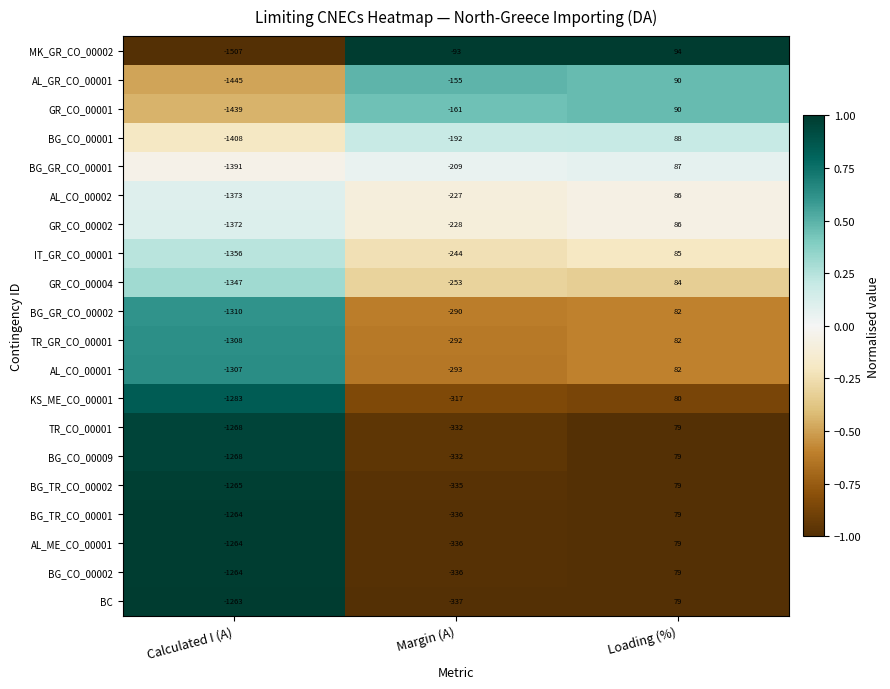

Count the number of data series in this chart.

20